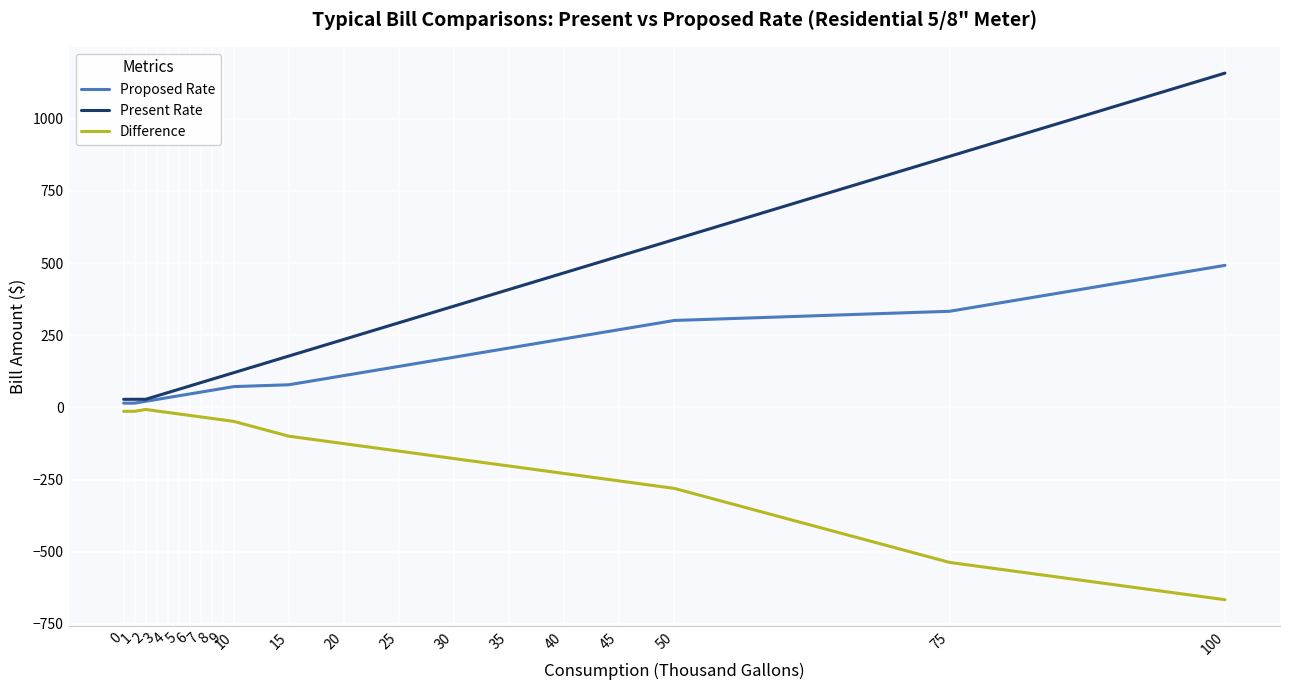

Read the Difference value at 75.

-536.8